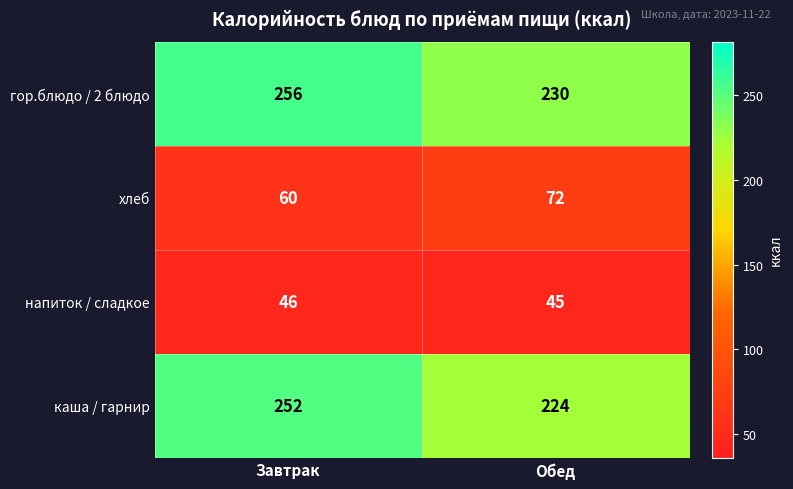

What is the highest value of the каша / гарнир series?

252